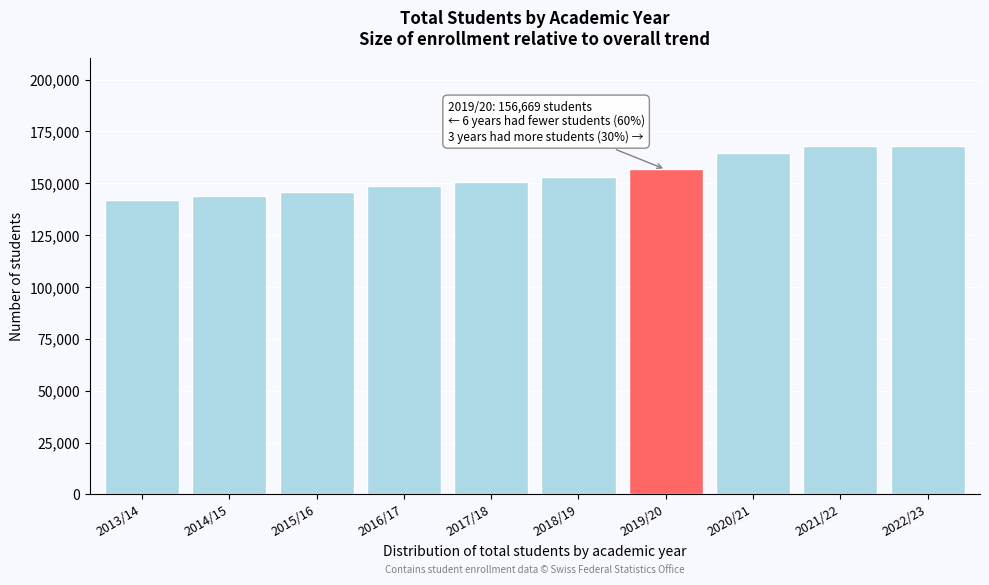

What is the change in value from 2017/18 to 2021/22?

+17533